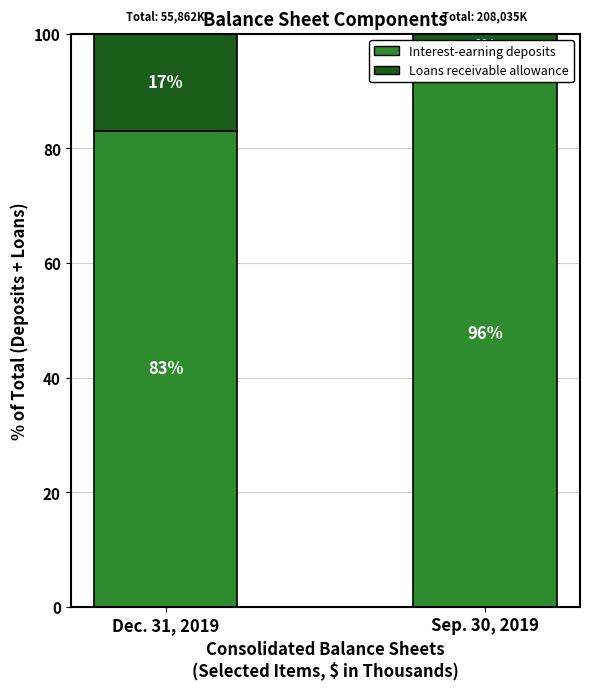

How many bars are there in total?

4